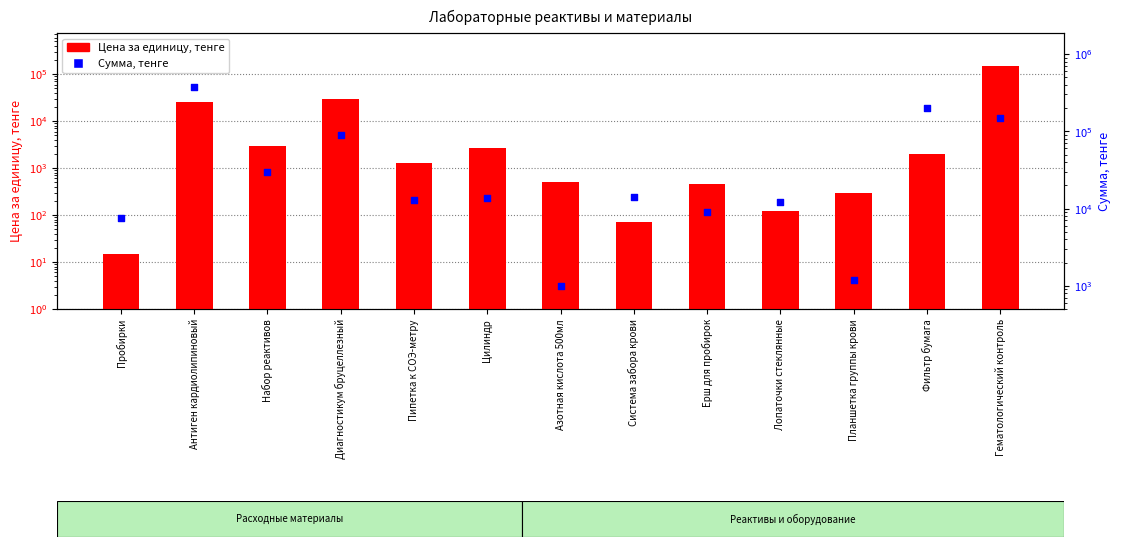

Is the value of Сумма, тенге at Гематологический контроль greater than the value of Цена за единицу, тенге at Пипетка к СОЭ-метру?

Yes